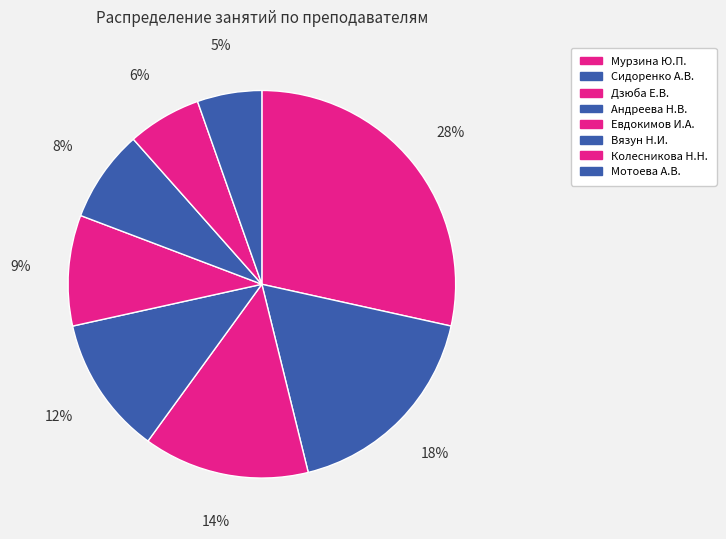

Is there a majority slice in this chart?

No